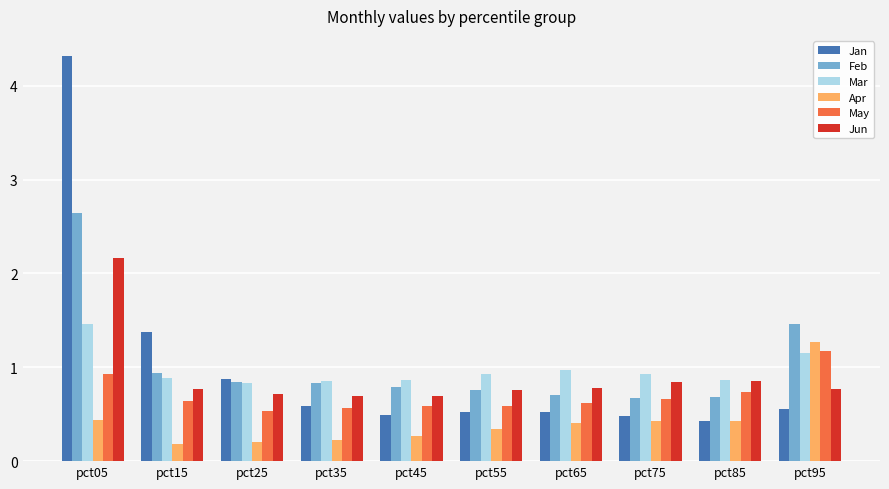

At pct65, list the series in order from largest to smallest.

Mar, Jun, Feb, May, Jan, Apr